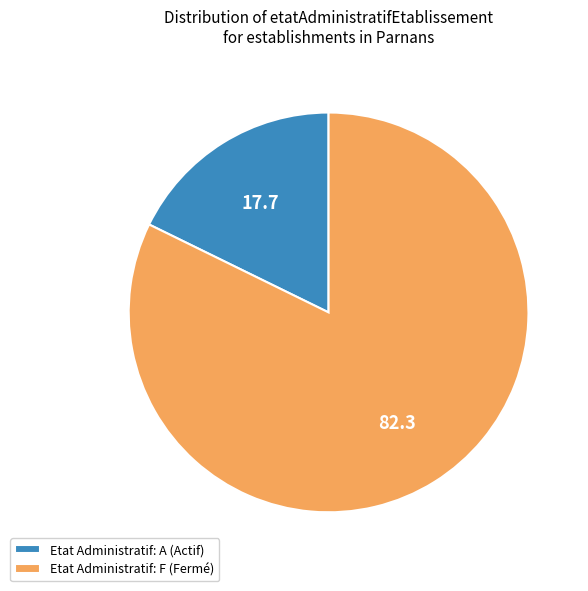

How many segments does this pie chart have?

2